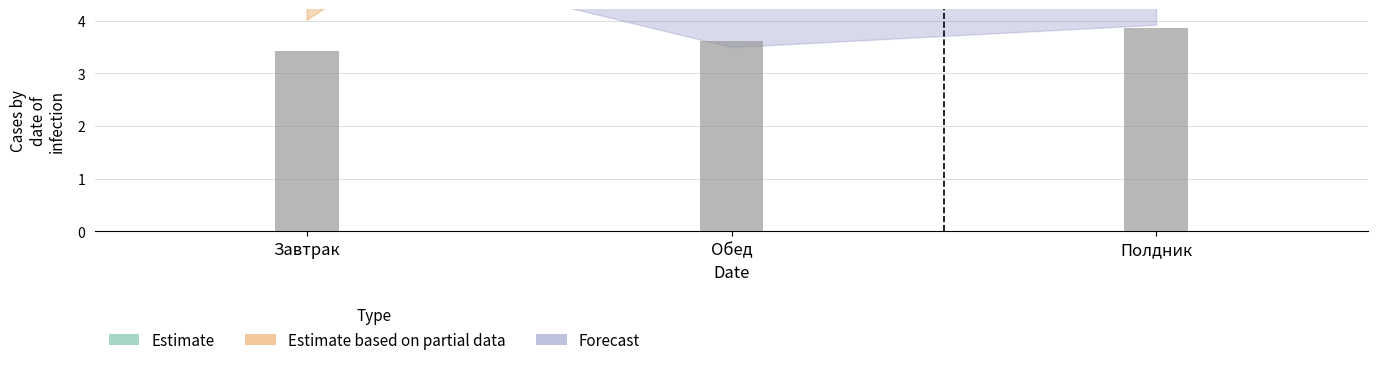

True or false: Жиры has a value of 1.5 at Полдник.

False